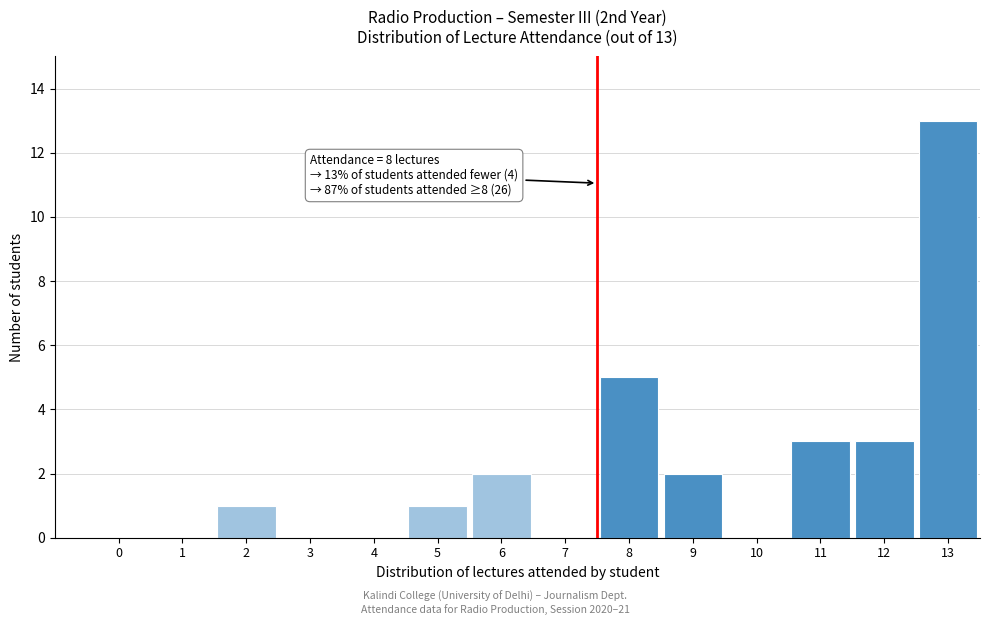

Reading left to right, list all the values displayed in this chart.

0=0	1=0	2=1	3=0	4=0	5=1	6=2	7=0	8=5	9=2	10=0	11=3	12=3	13=13